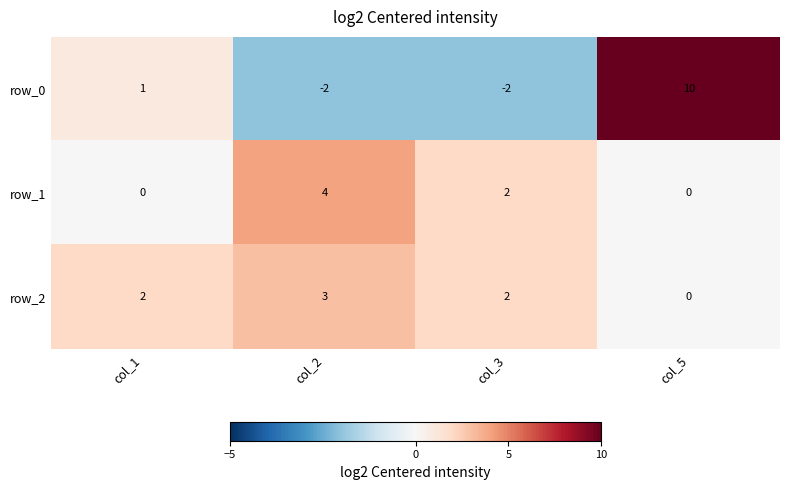

Which series has the widest spread of values?

row_0